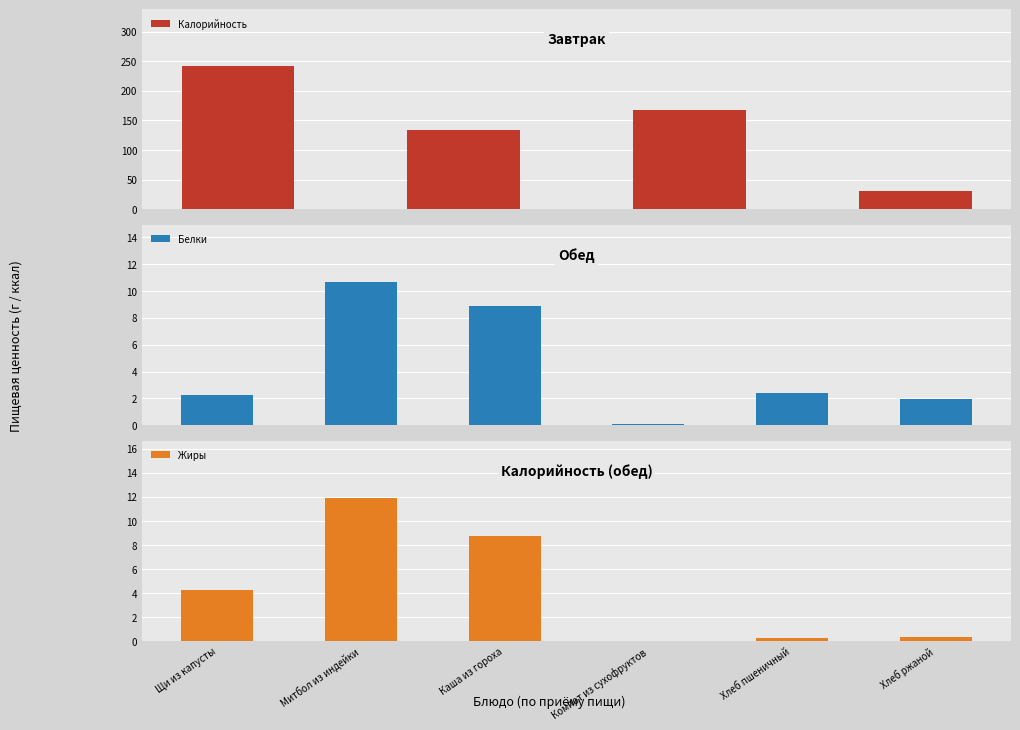

True or false: Жиры has a value of 6.1 at Каша из гороха.

False